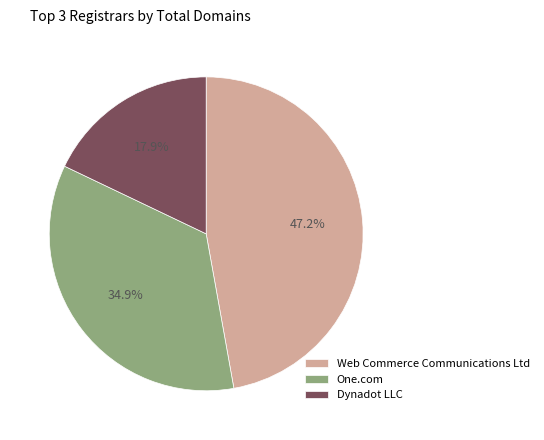

Count the number of slices in the pie.

3